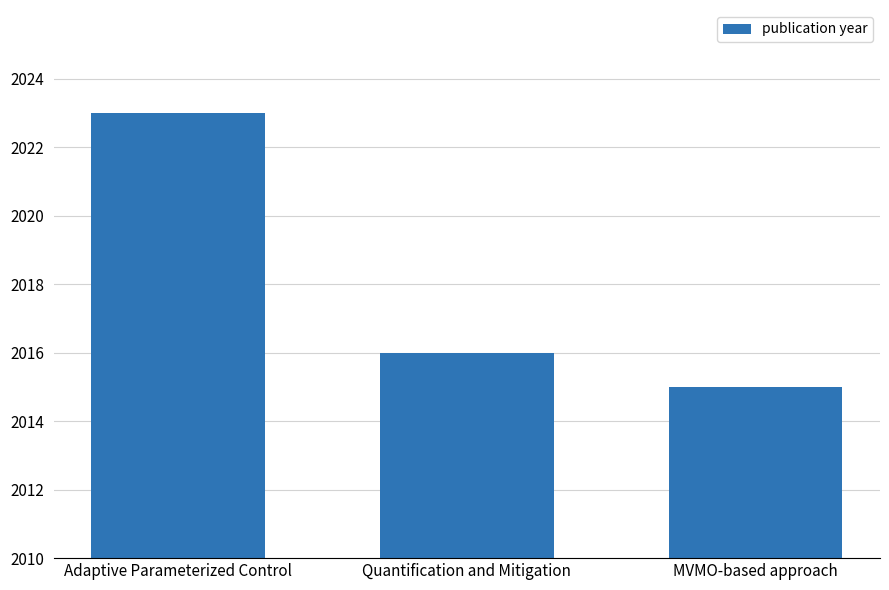

Rank the categories by value from lowest to highest.

MVMO-based approach, Quantification and Mitigation, Adaptive Parameterized Control